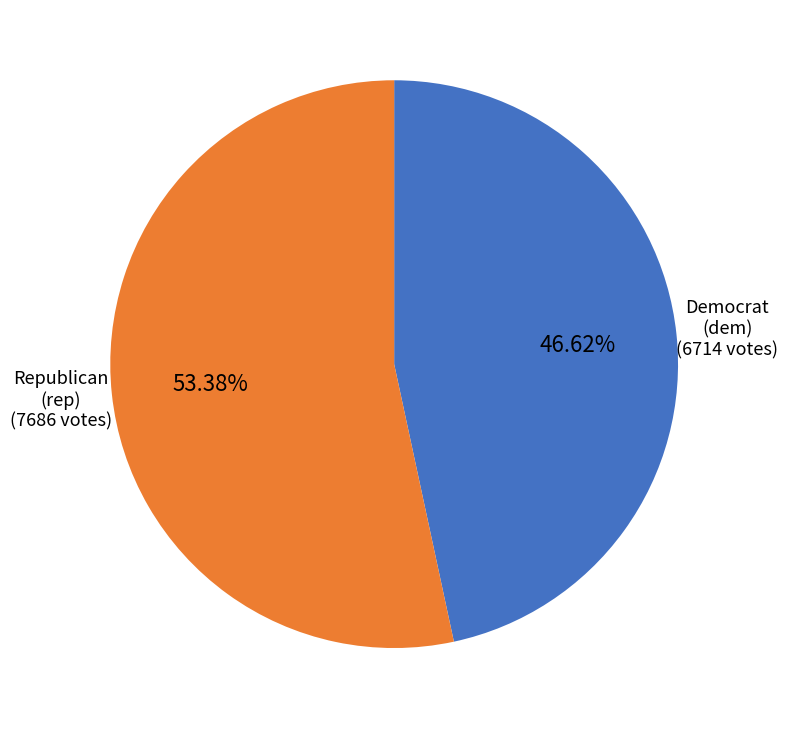

Does any single category account for the majority?

Yes